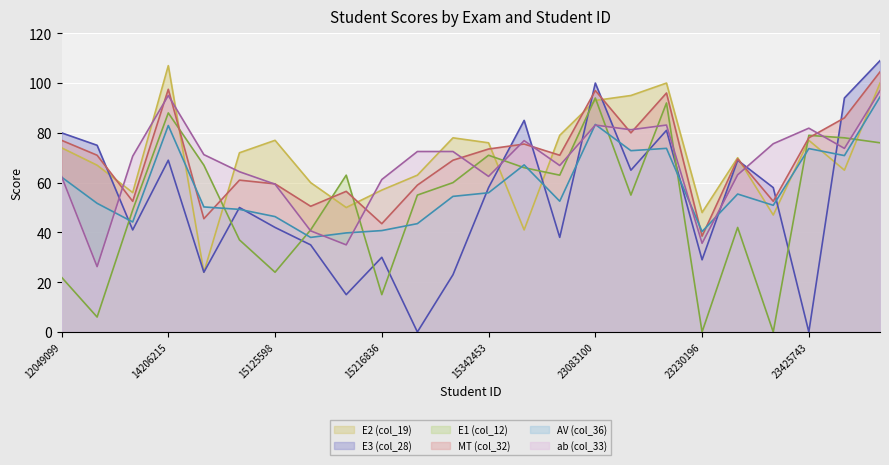

What is the maximum value shown in the chart?

109.0